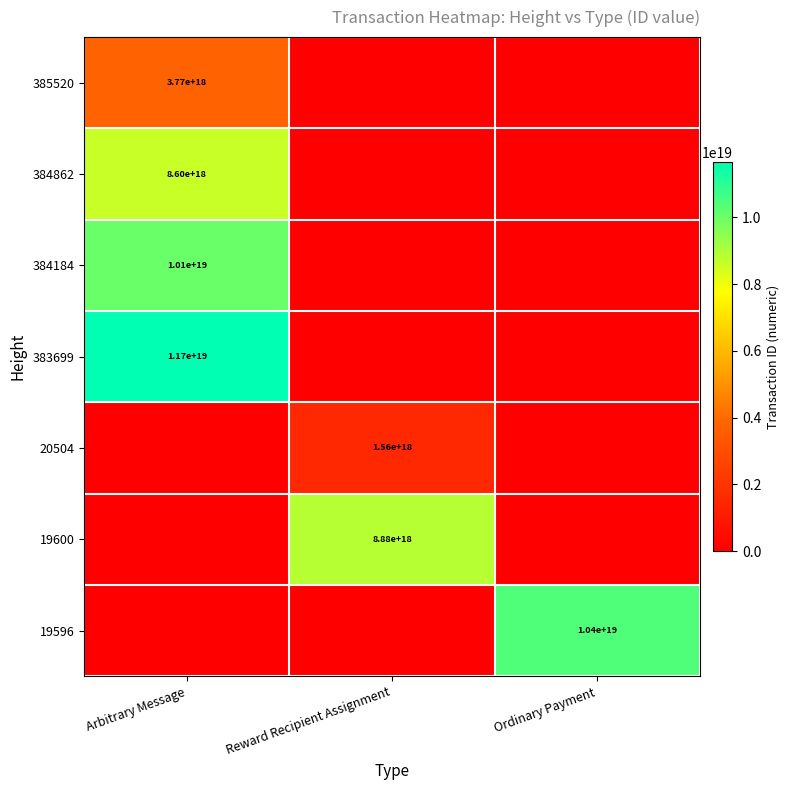

True or false: 383699 has a value of 11700000000000000000 at Arbitrary Message.

True